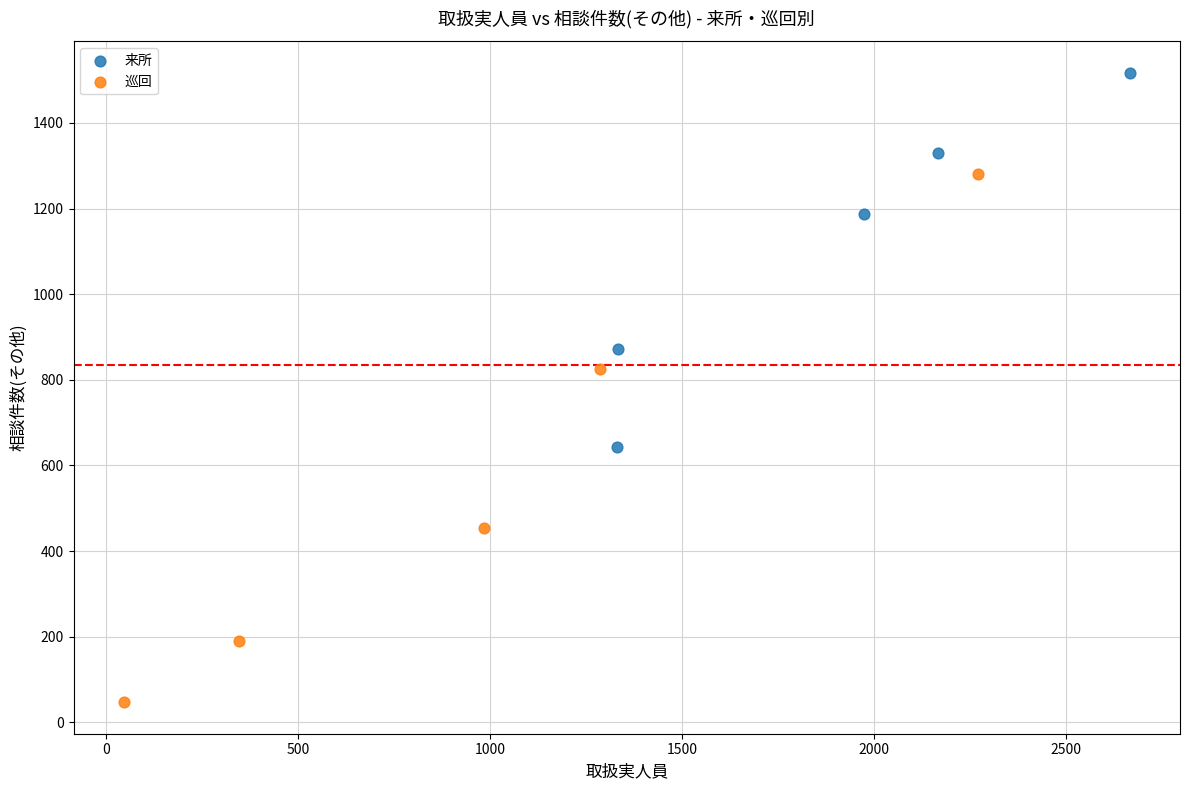

Which series contains the highest Y value?

来所